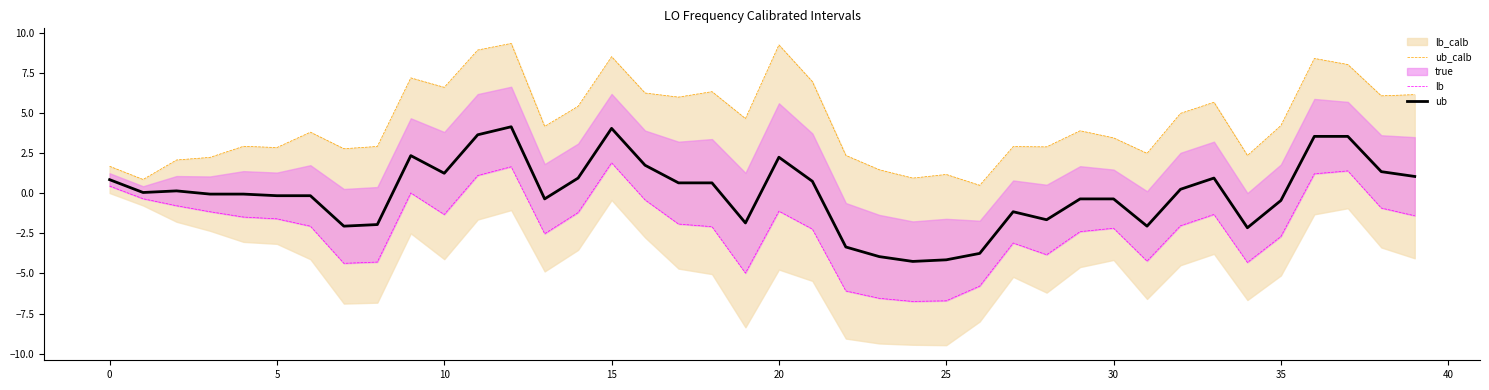

At which label is ub_calb closest to 4?

29